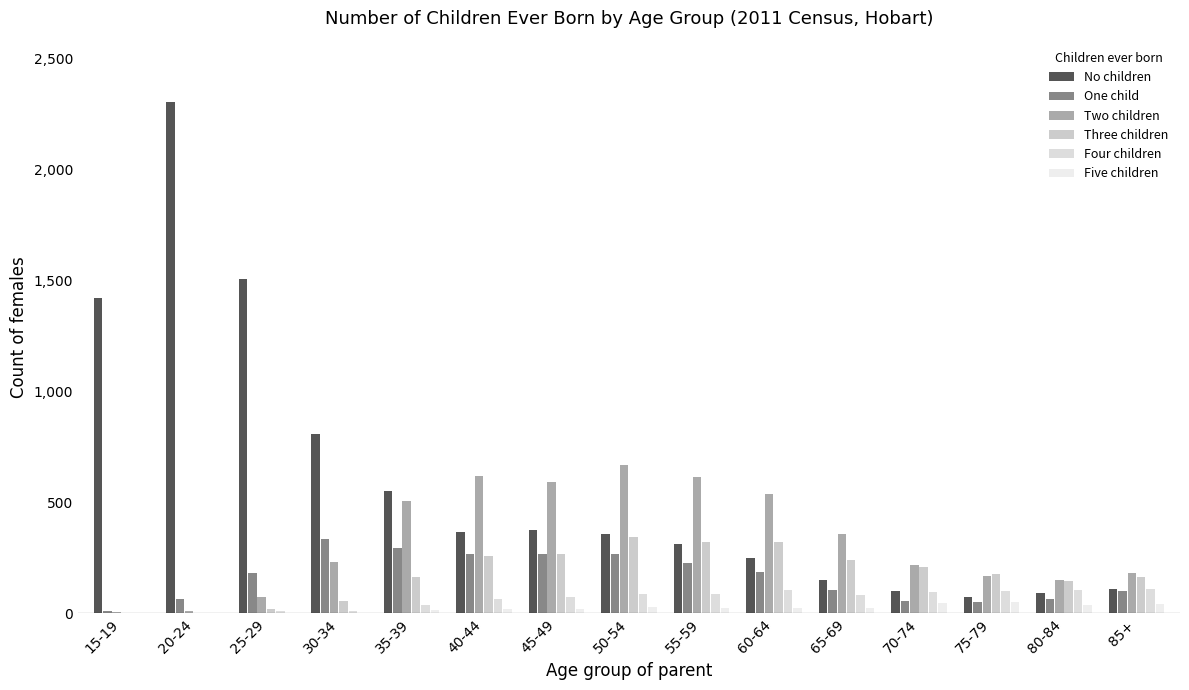

What is the value of the Five children bar at the 14th from the left?

39